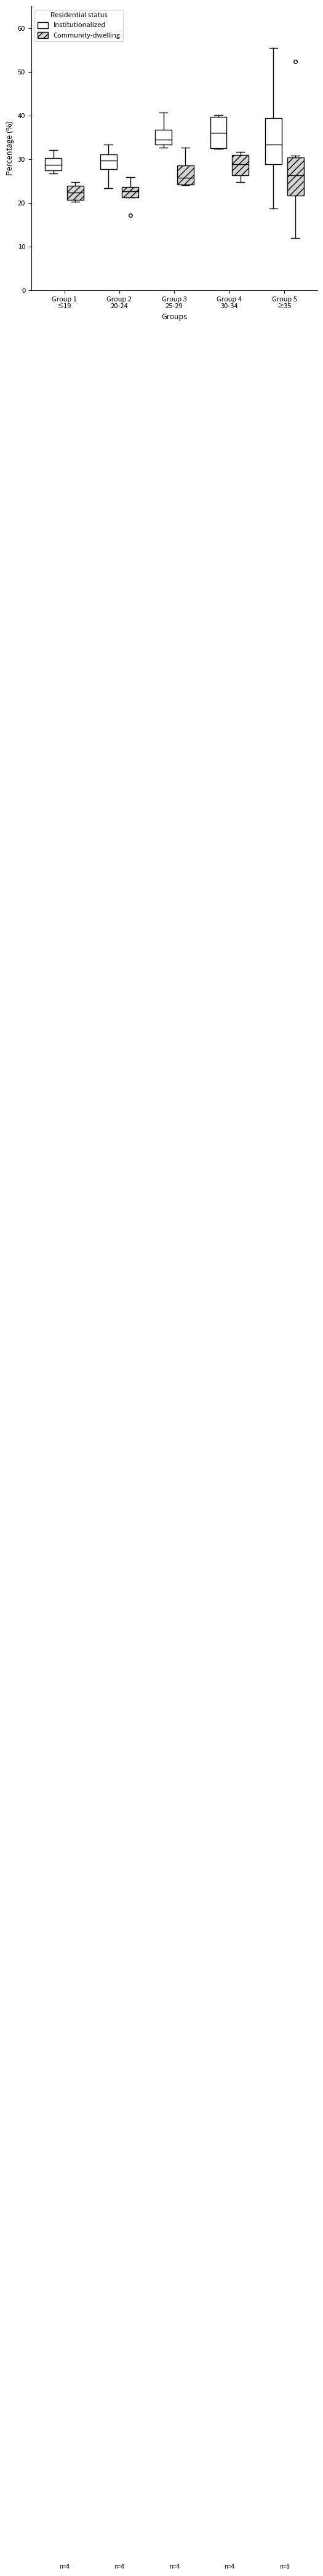

Where is the upper edge of the box for Group 1 ≤19 (Community-dwelling) on the y-axis? The values are not printed on the chart, so give them approximately, as read against the axis.

24